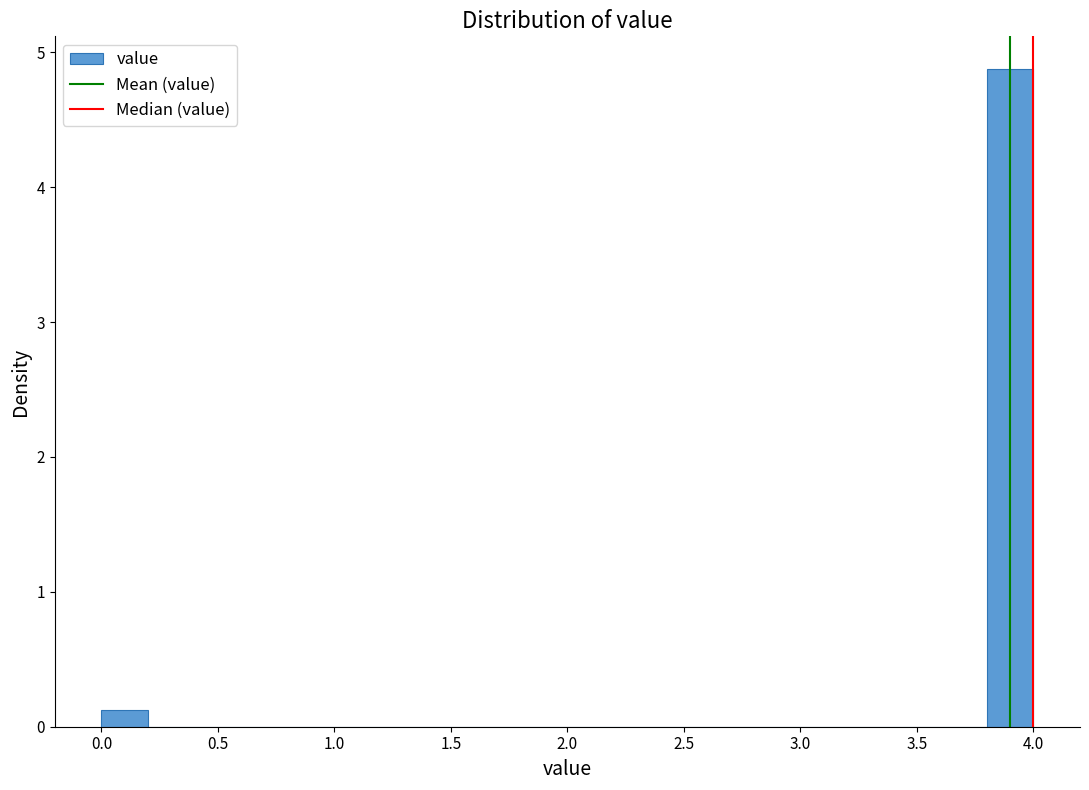

How tall is the bar that spans 3.8 to 4.0 on the x-axis? The values are not printed on the chart, so give them approximately, as read against the axis.

4.9